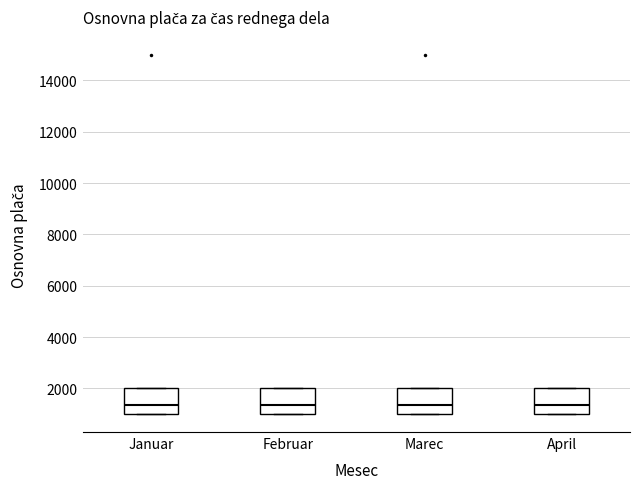

Where is the upper edge of the box for Januar on the y-axis? The values are not printed on the chart, so give them approximately, as read against the axis.

2000